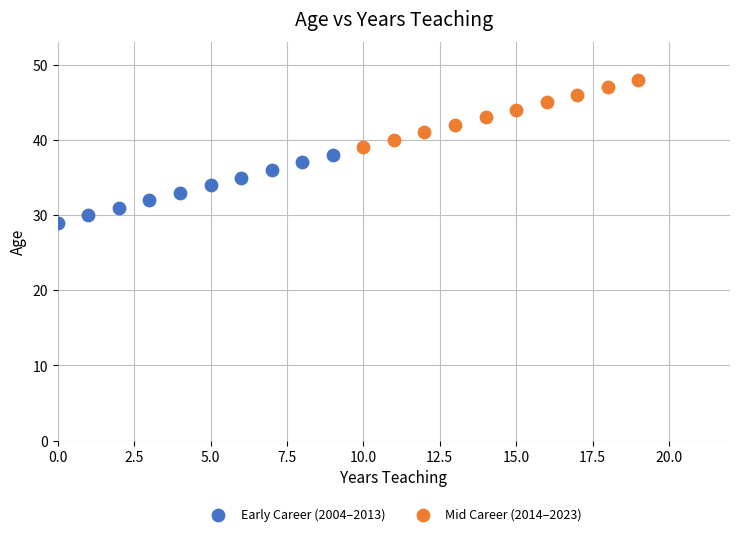

What are all the series names shown in the legend?

Early Career (2004–2013), Mid Career (2014–2023)